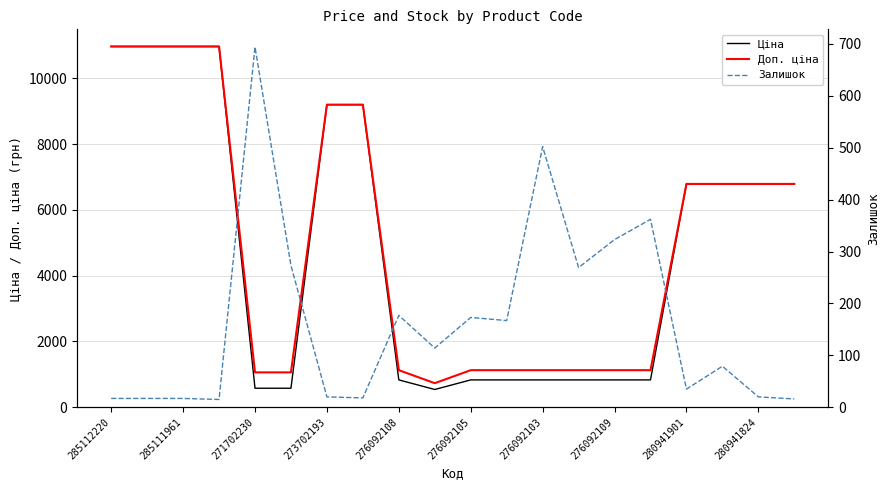

Which series has the largest total across all categories?

Доп. ціна